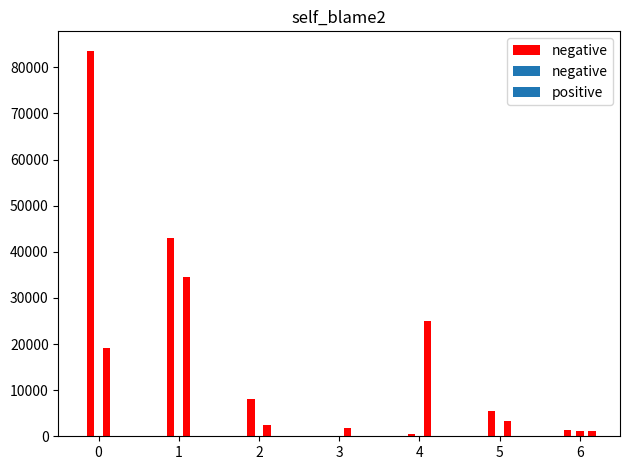

How many values in the negative series exceed 3419?

7